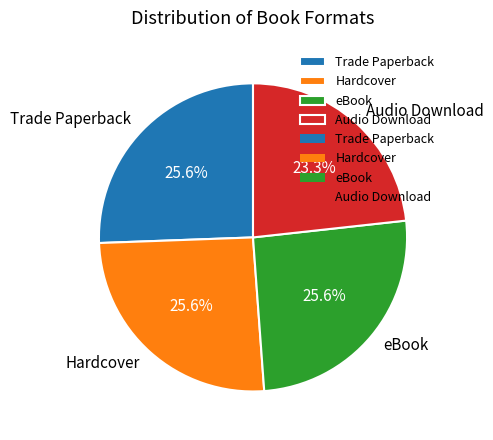

Do eBook and Trade Paperback together represent more than half of the pie?

Yes